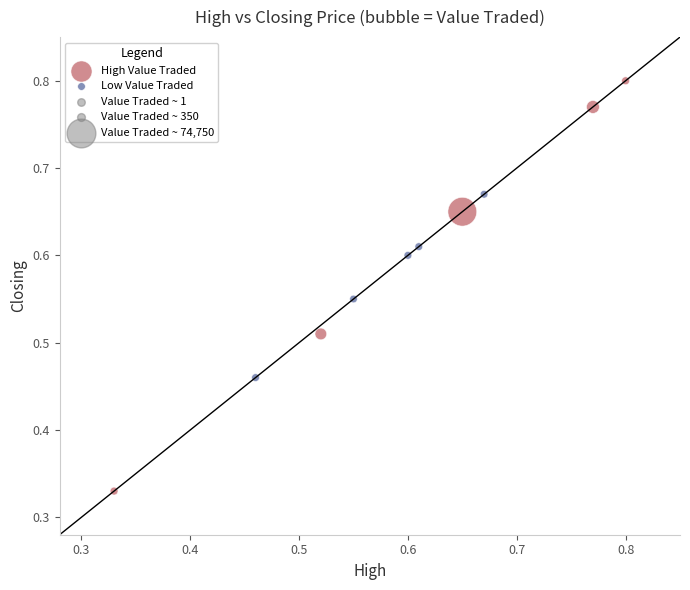

Which series reaches the maximum Y coordinate?

High Value Traded